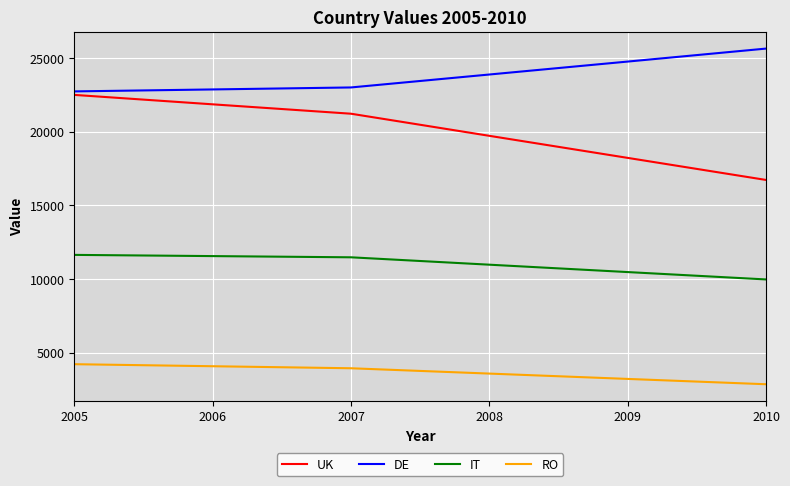

Is the value of DE at 2007 greater than the value of IT at 2008?

Yes